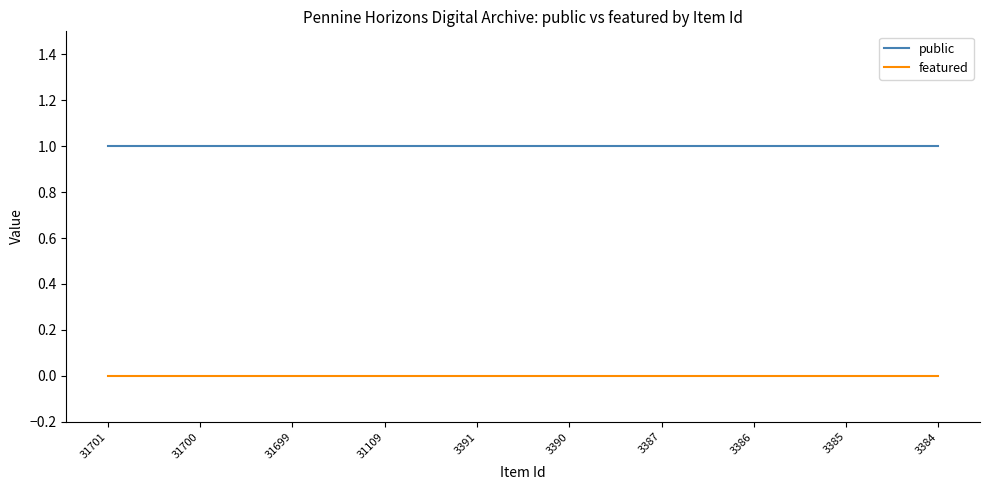

The value of featured at 3386 is 0. True or false?

True